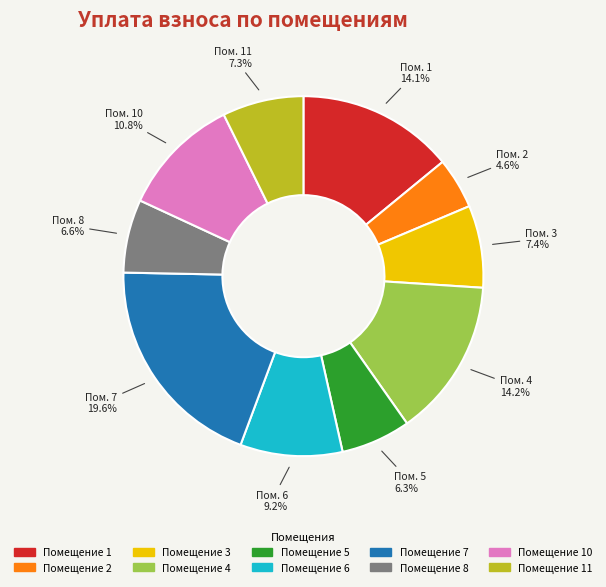

Does any single category account for the majority?

No